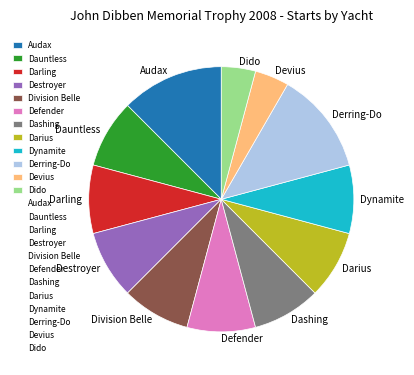

True or false: Darius accounts for 1% of the total.

False